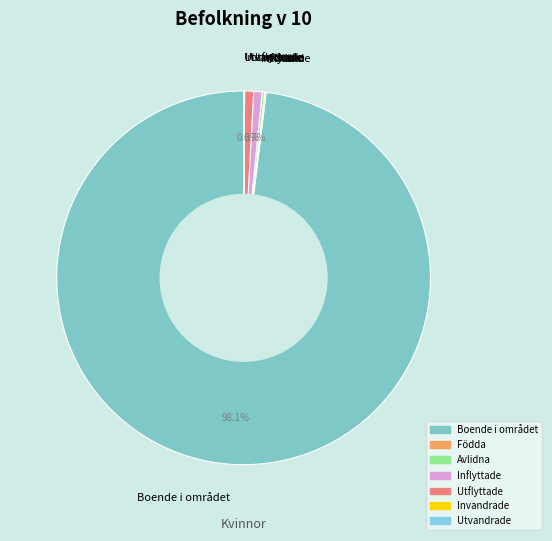

What is the largest slice in the pie chart?

Boende i området